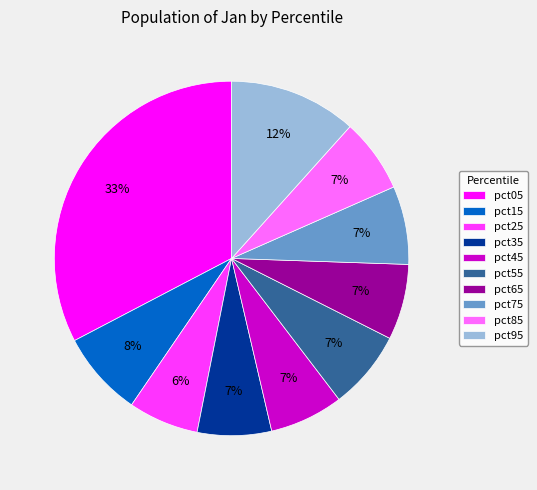

How many segments does this pie chart have?

10